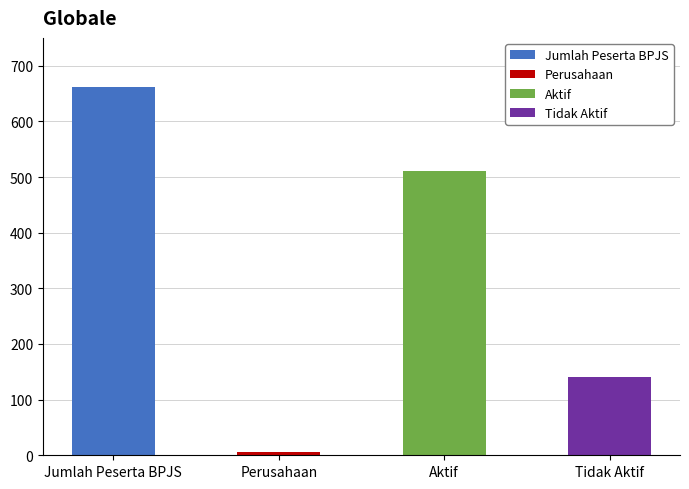

Count the number of values greater than 510.

1